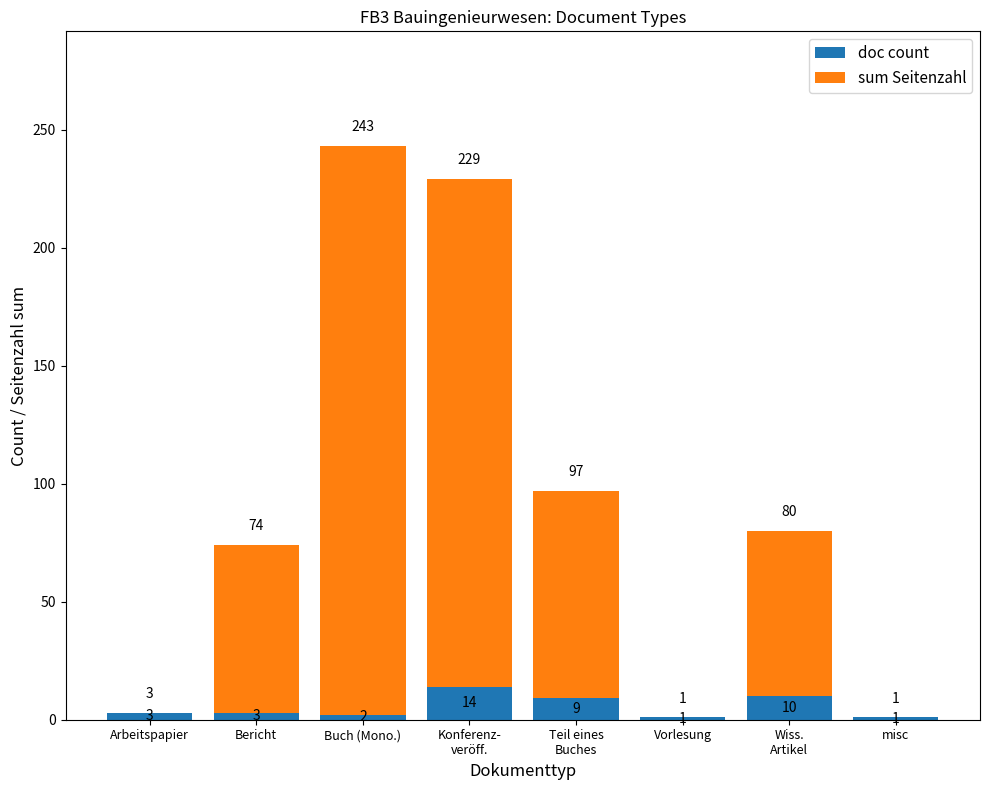

At which category is the sum across all series the highest?

Buch (Mono.)